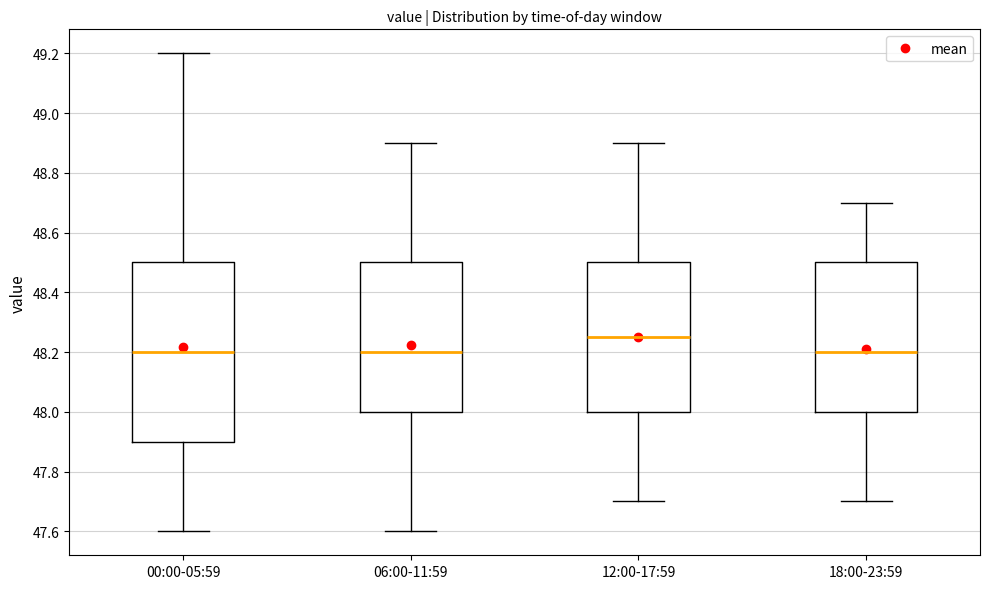

Comparing the boxes themselves (not the whiskers), which one is the tallest?

00:00-05:59